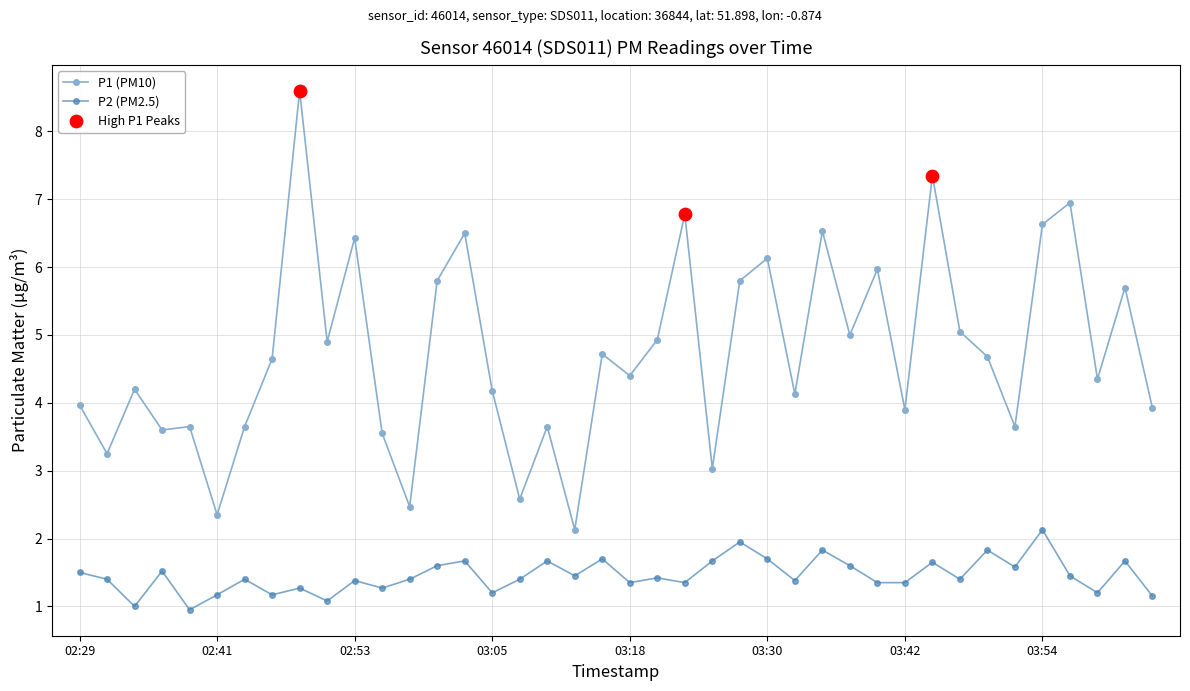

List the series in order of their overall mean, lowest first.

P2 (PM2.5), P1 (PM10)